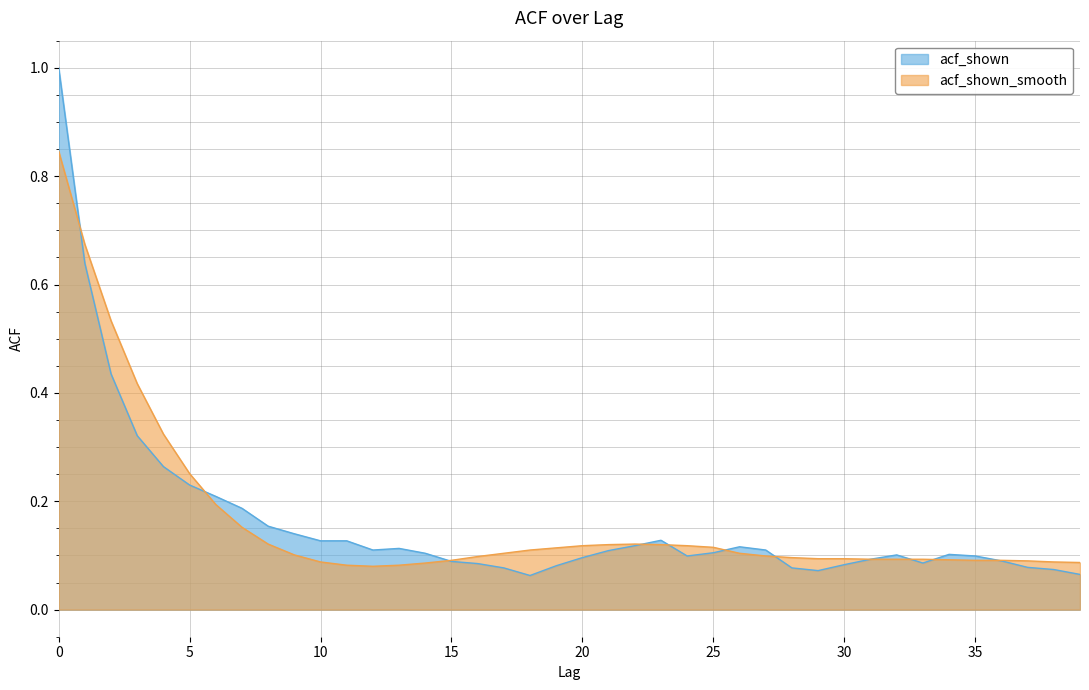

Where is acf_shown_smooth nearest to the value 0?

12